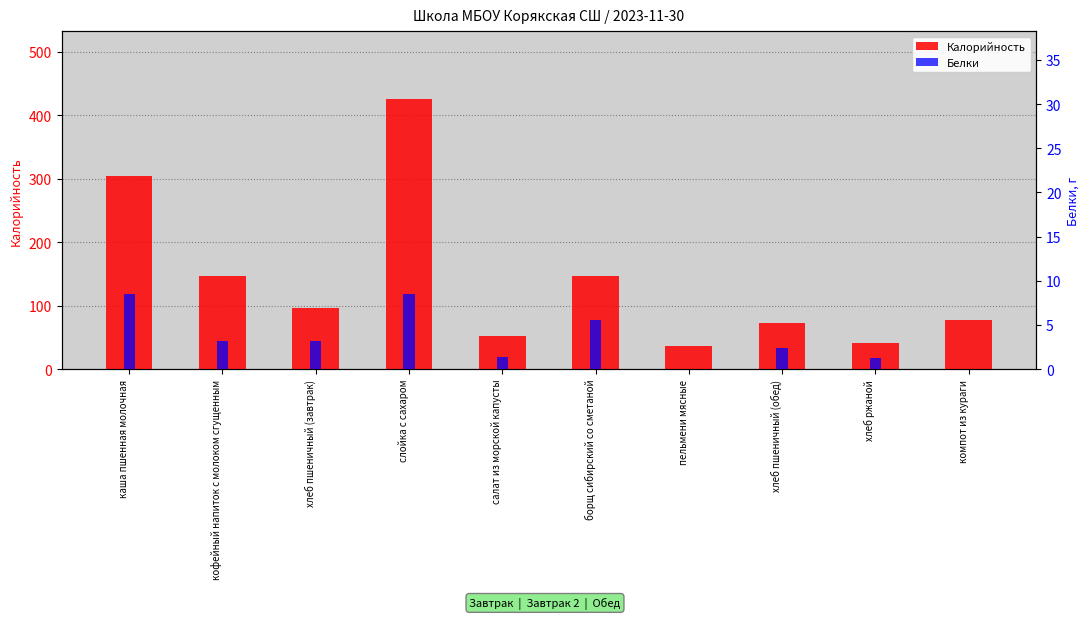

Which series changed the most between кофейный напиток с молоком сгущенным and борщ сибирский со сметаной?

Белки